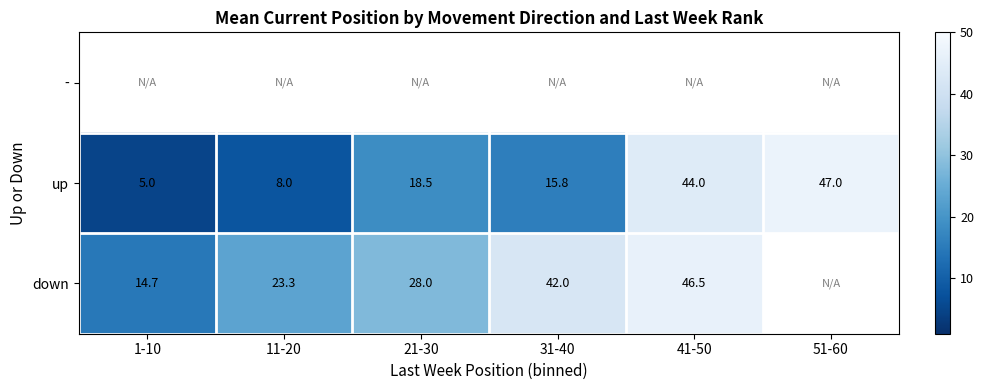

What is the maximum value for up?

47.0